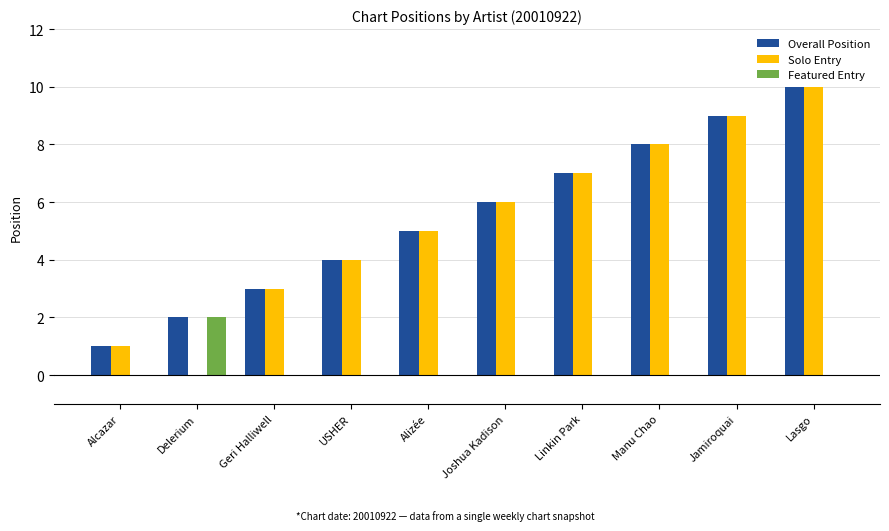

Reading right to left, list all the values displayed in this chart.

Overall Position: 10	9	8	7	6	5	4	3	2	1
Solo Entry: 10	9	8	7	6	5	4	3	0	1
Featured Entry: 0	0	0	0	0	0	0	0	2	0